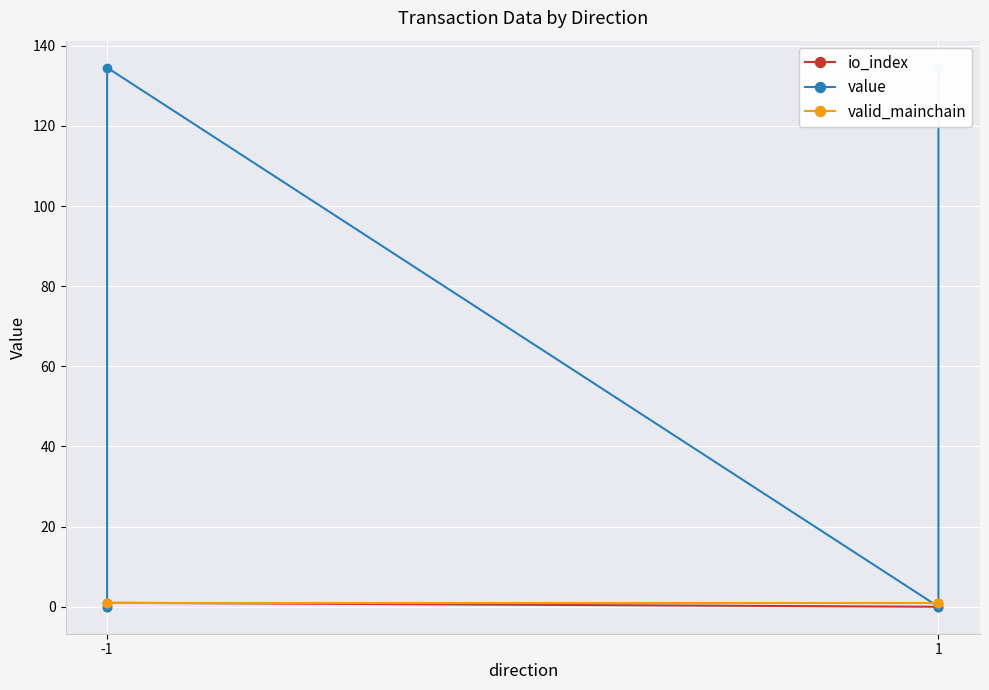

How many interior local valleys does the value series have?

1